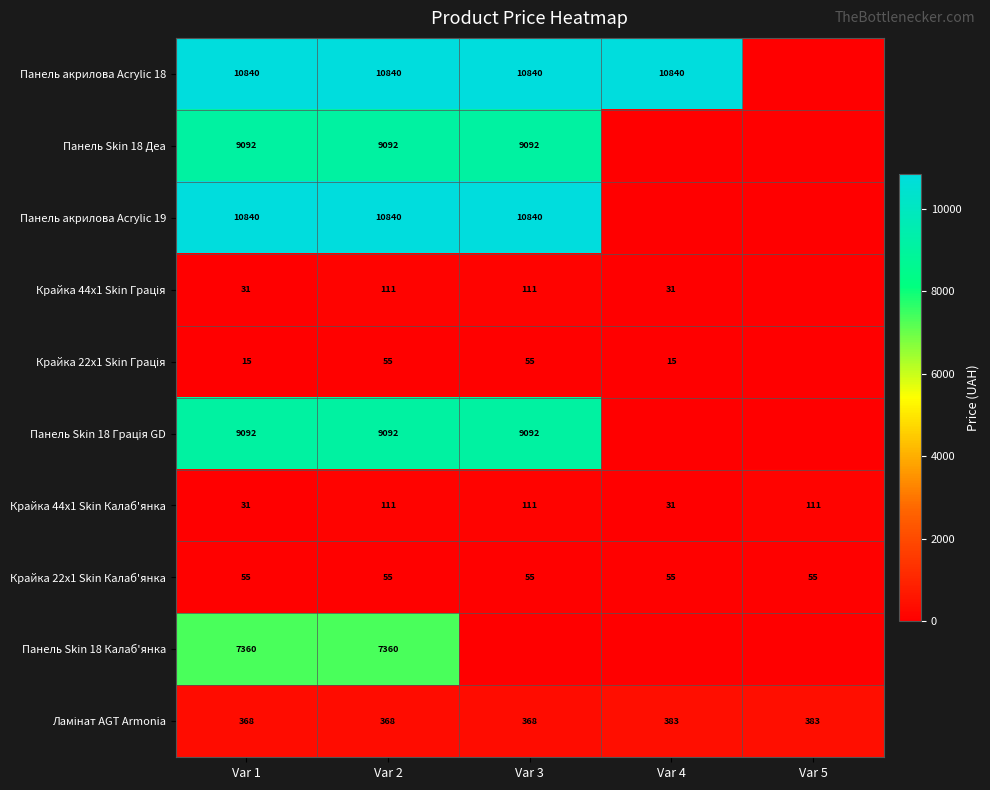

What is the approximate value of Крайка 22x1 Skin Калаб'янка at Var 5?

55